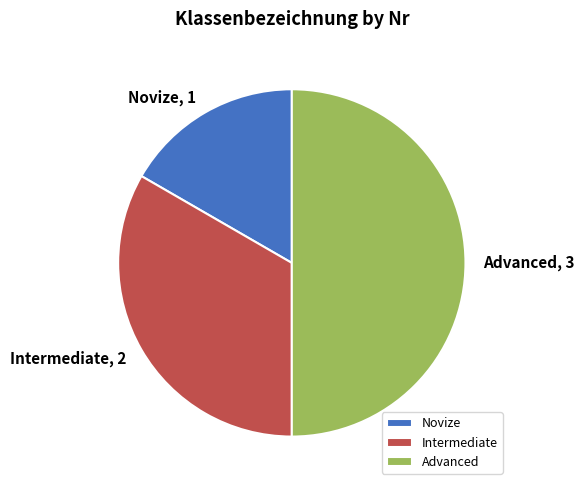

Is it true that Novize is 9% of the pie?

False